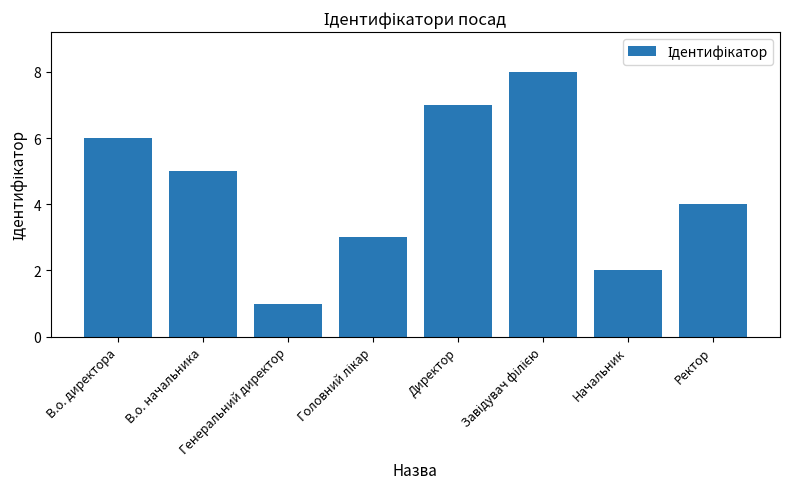

How many bars are there in total?

8